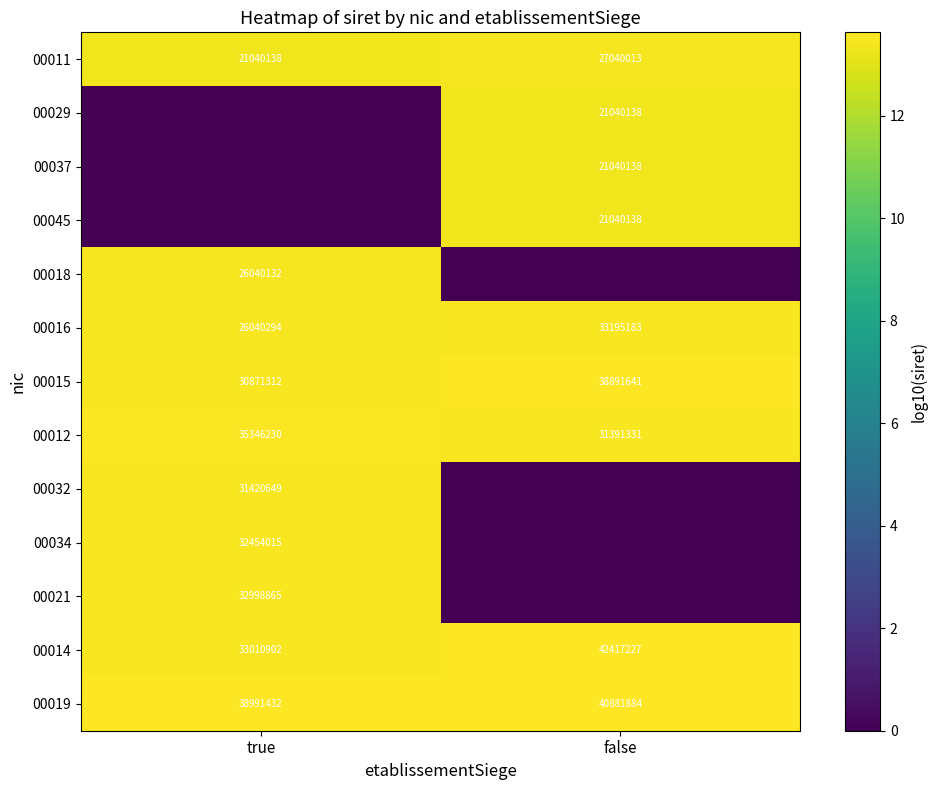

Is the value of 00021 at true greater than the value of 00016 at false?

No